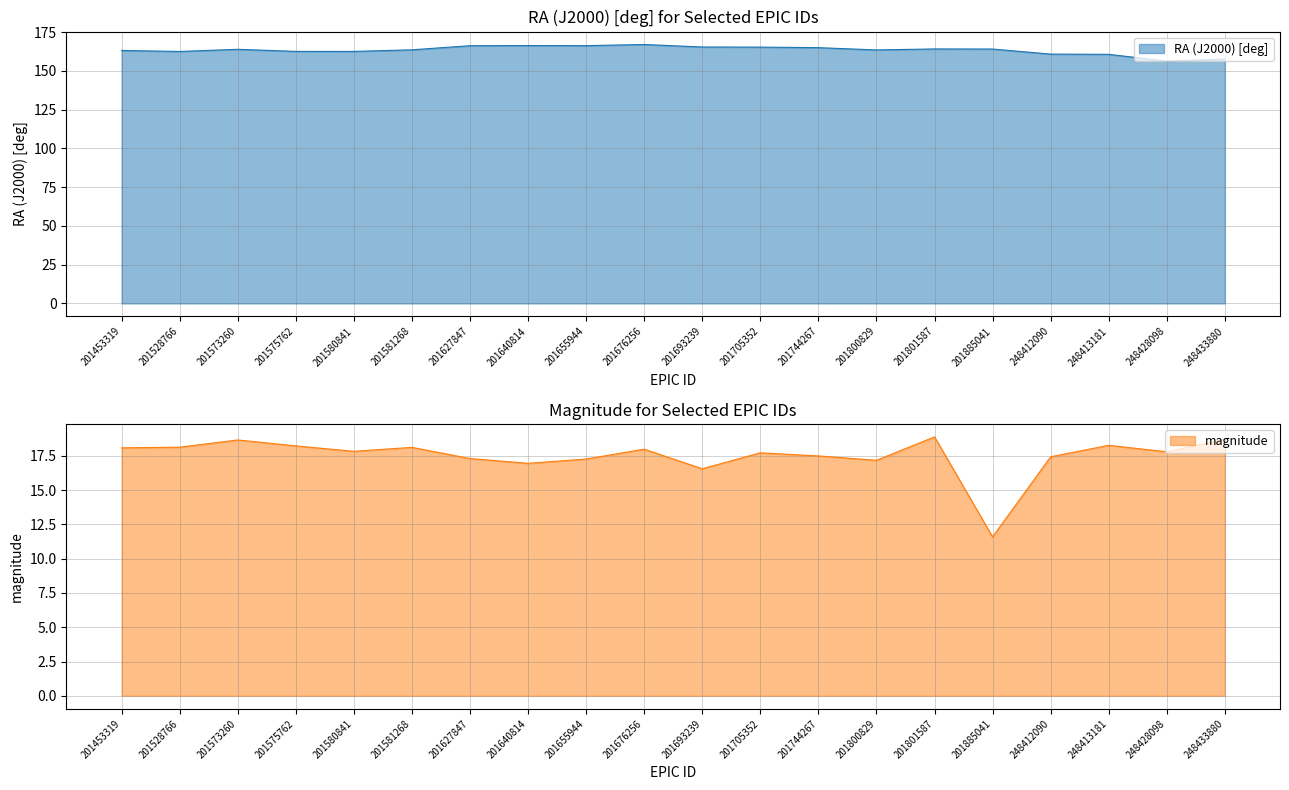

Does the chart have visible grid lines?

Yes